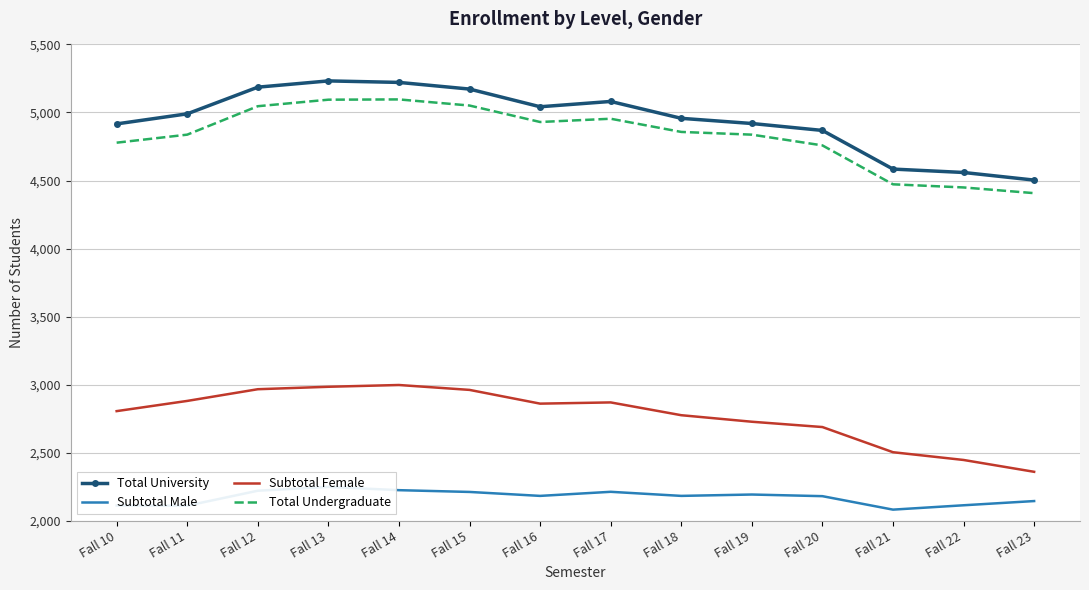

Reading left to right, transcribe all the data shown in this chart.

Total University: 4916	4990	5186	5232	5221	5172	5042	5081	4957	4919	4868	4584	4559	4503
Subtotal Male: 2111	2110	2220	2248	2224	2211	2182	2212	2182	2192	2180	2081	2113	2144
Subtotal Female: 2805	2880	2966	2984	2997	2961	2860	2869	2775	2727	2688	2503	2446	2359
Total Undergraduate: 4778	4837	5046	5094	5096	5051	4930	4954	4857	4837	4758	4472	4449	4407